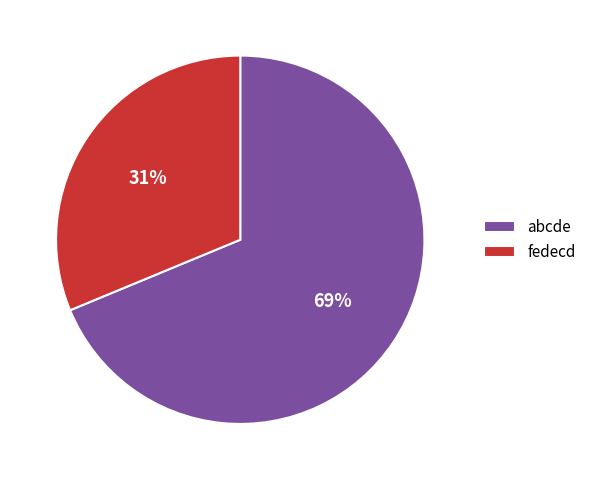

Combined, do fedecd and abcde account for over 50%?

Yes